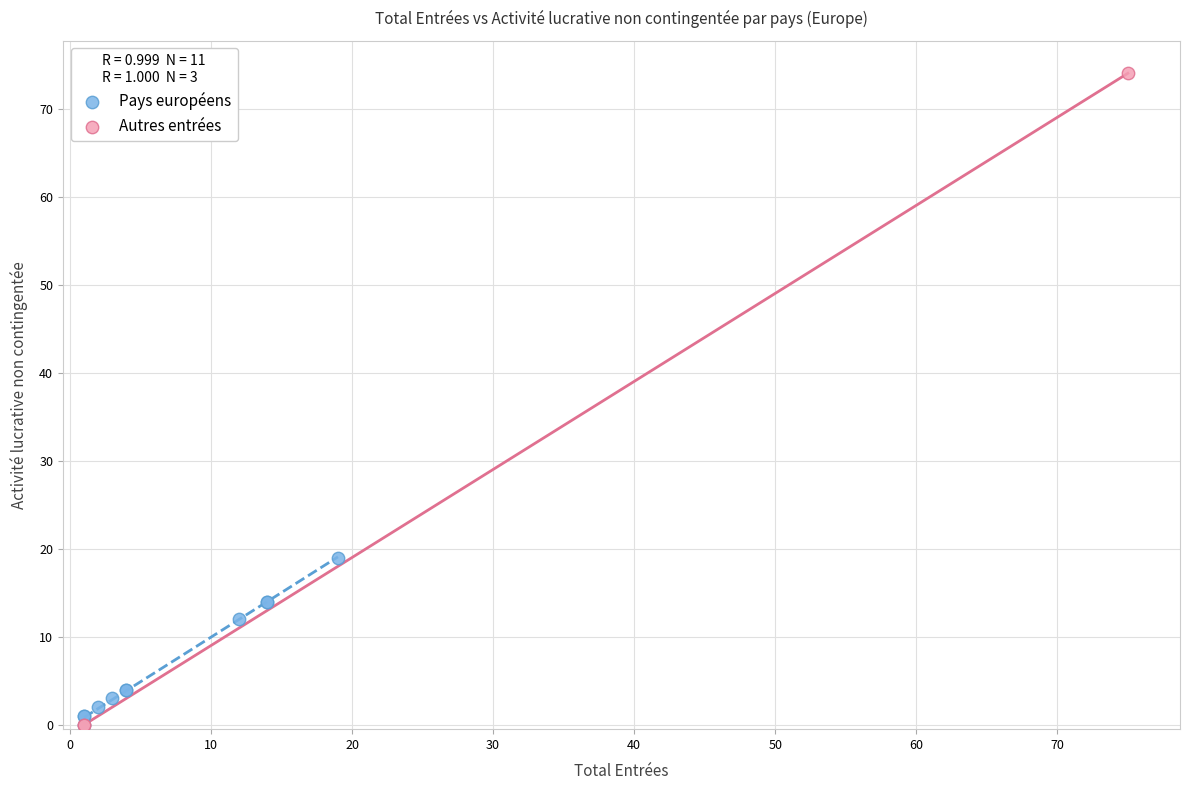

Which series has the widest spread of Y values?

Autres entrées